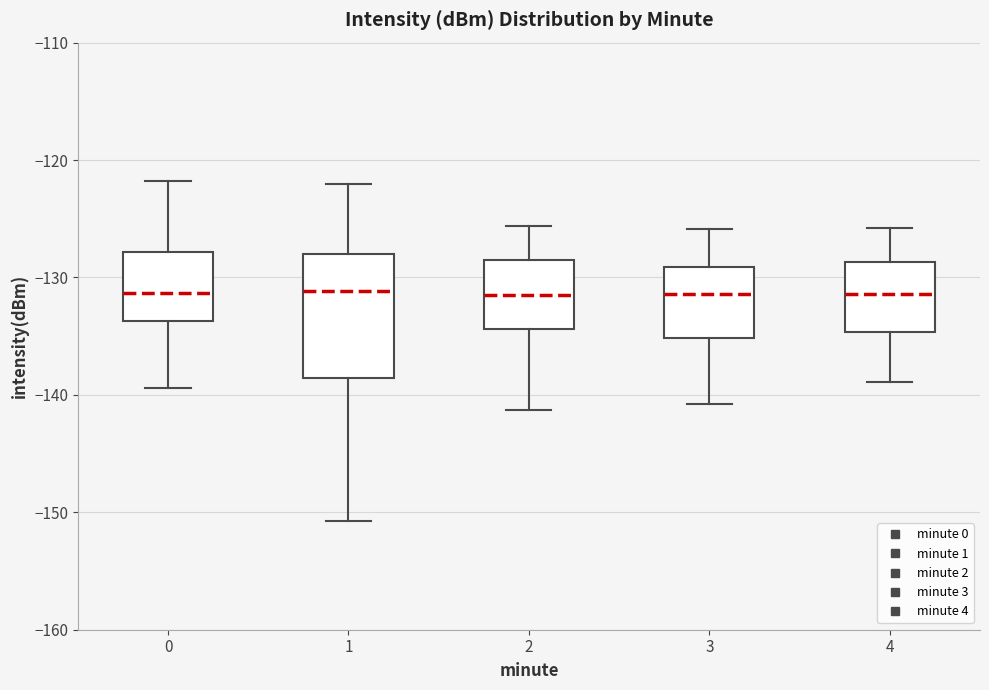

Where does the median line of the box at x = 2 sit on the y-axis? The values are not printed on the chart, so give them approximately, as read against the axis.

-131